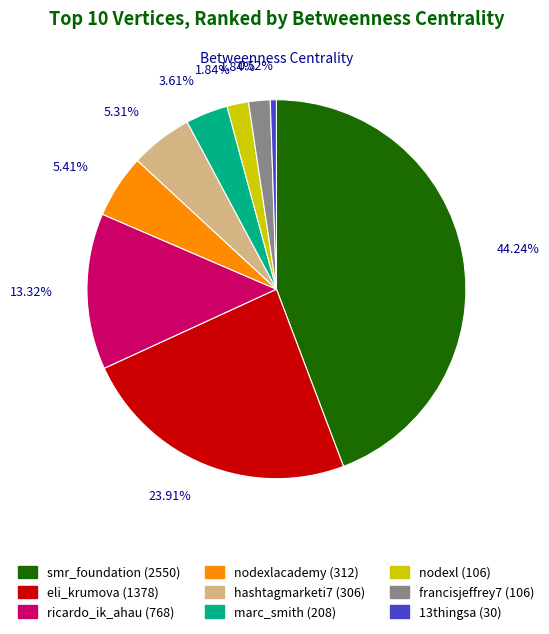

How many segments does this pie chart have?

9